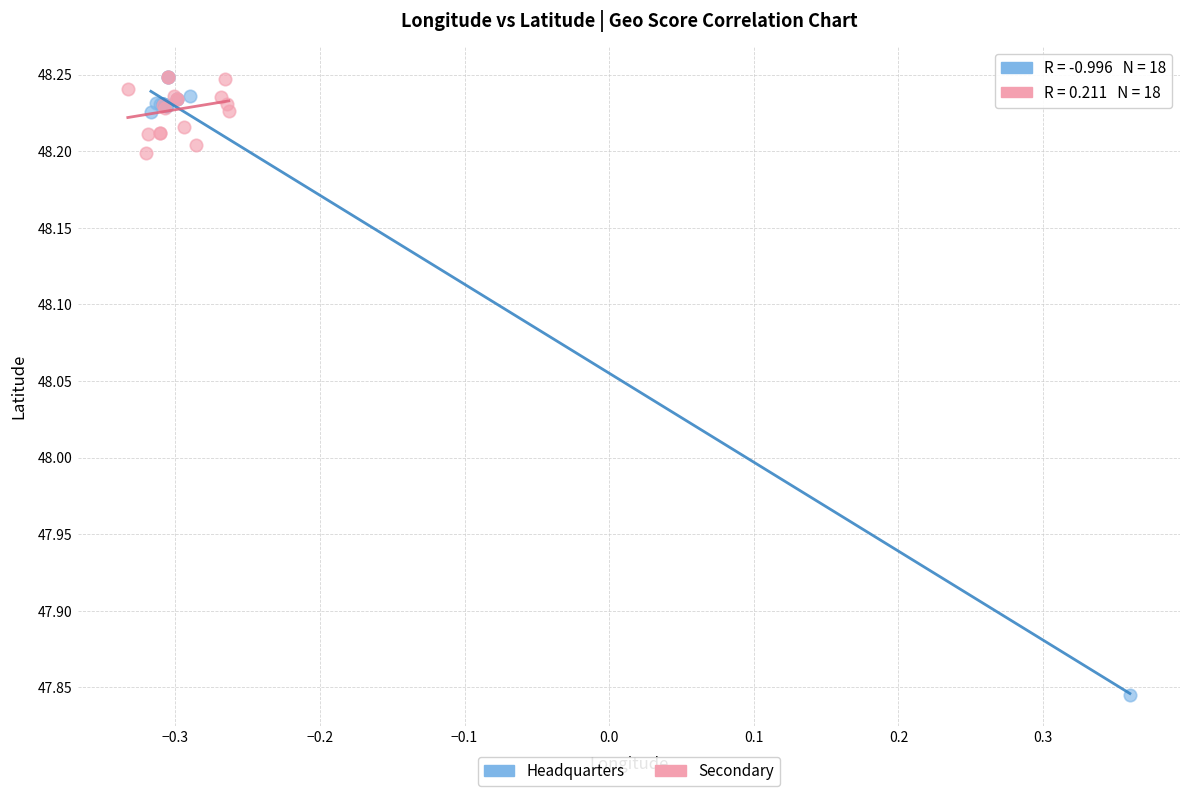

Which series has the widest spread of Y values?

Headquarters